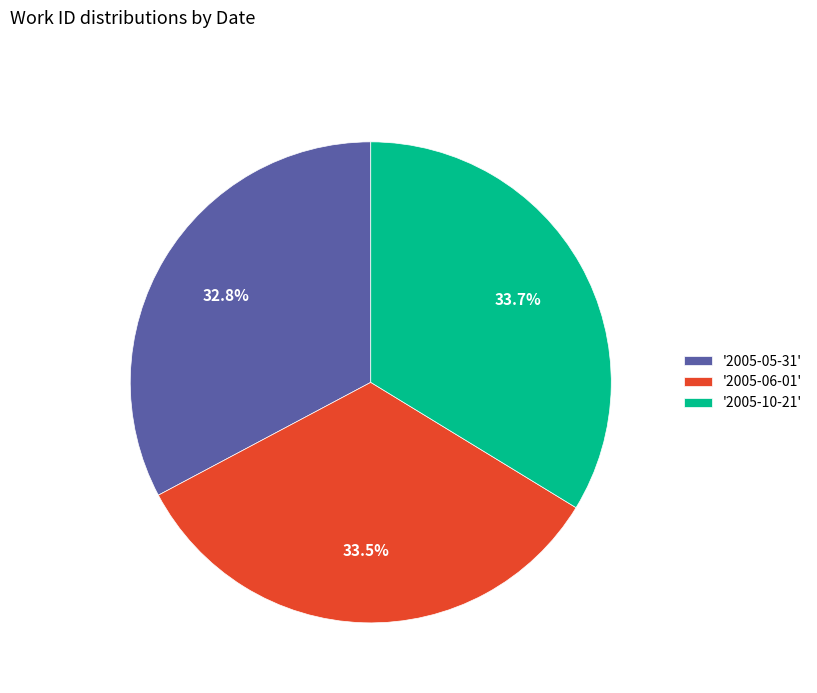

What percentage is NOT represented by '2005-06-01'?

66.5%